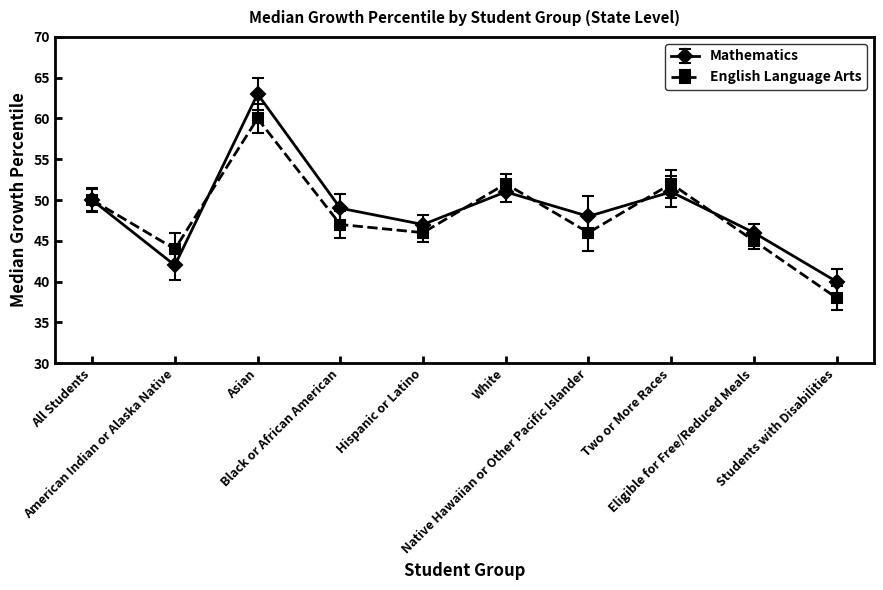

How many categories are shown in the chart?

10